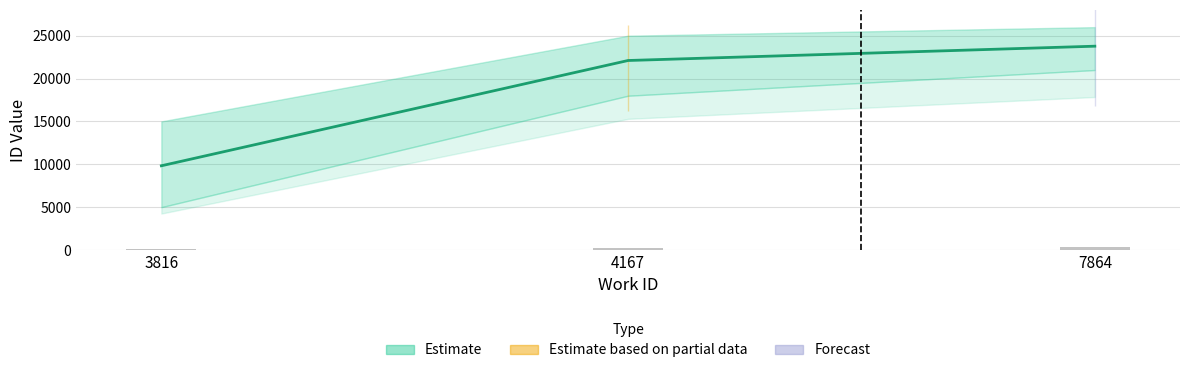

The value at 4167 is 22108. True or false?

True